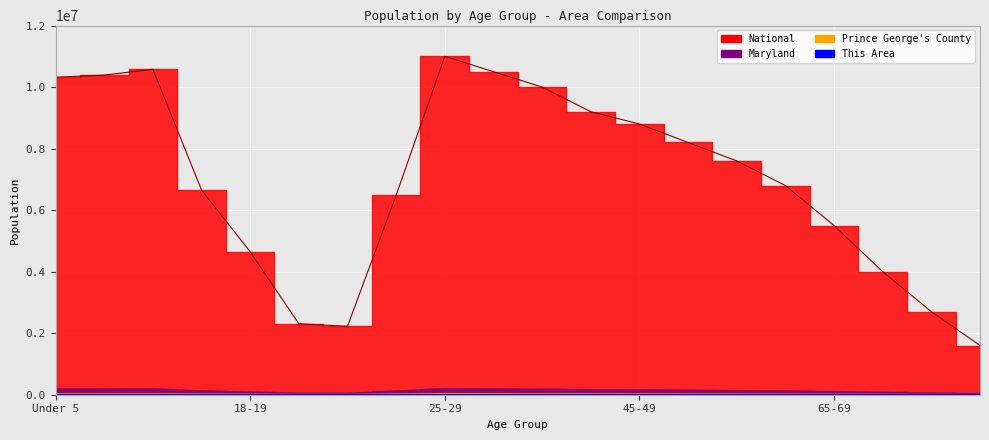

The value of Maryland at 45-49 is 224196. True or false?

False